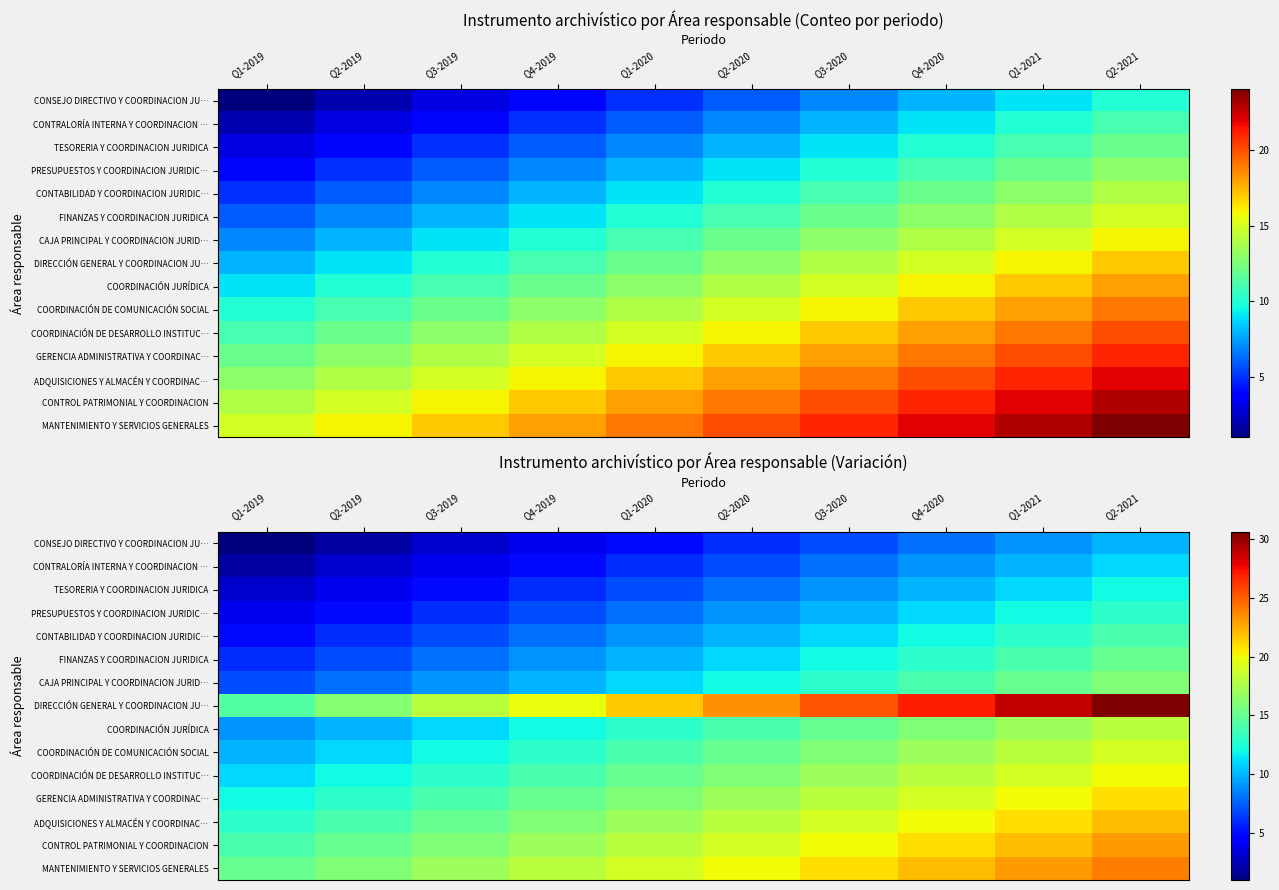

What is the difference between the FINANZAS Y COORDINACION JURIDICA values at Q2-2019 and Q1-2019?

1.0